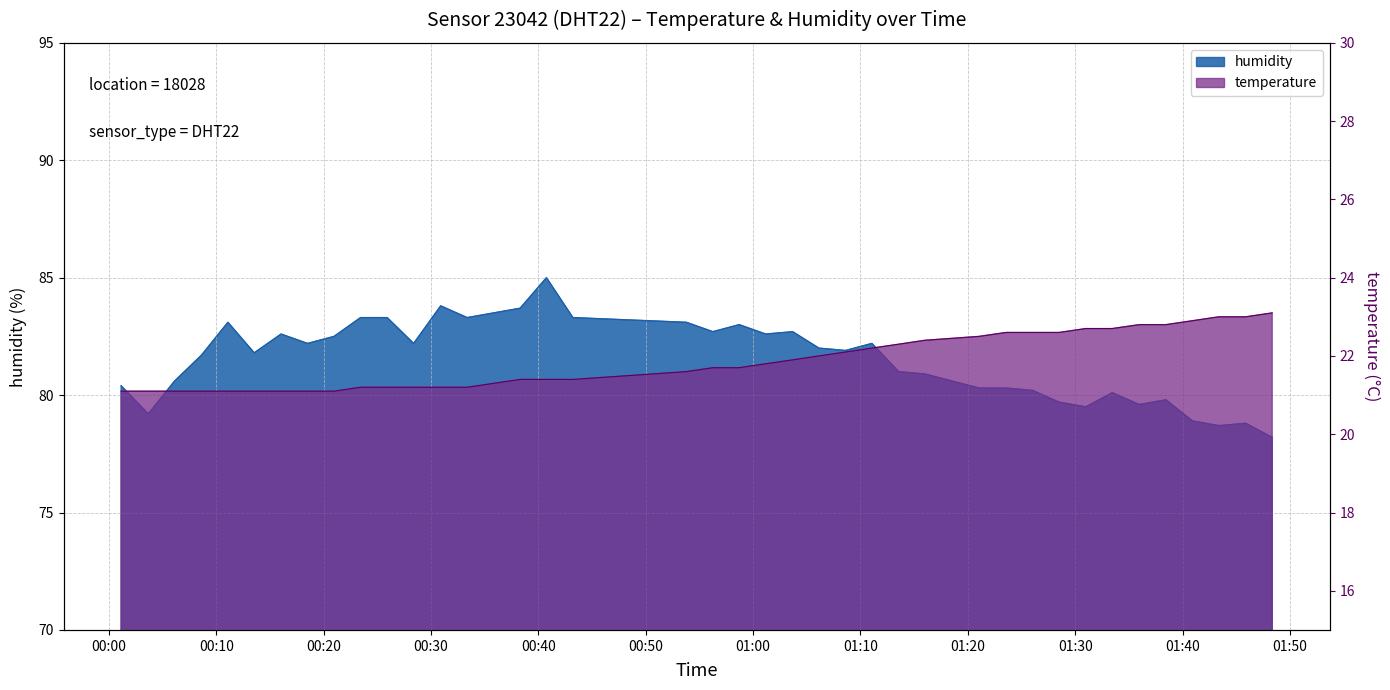

Between 00:06 and 01:01, which series saw the biggest shift?

humidity